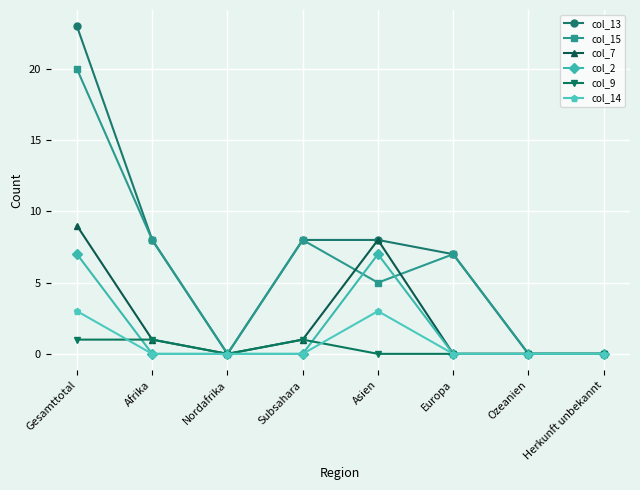

How many data points in col_15 are less than 7?

4